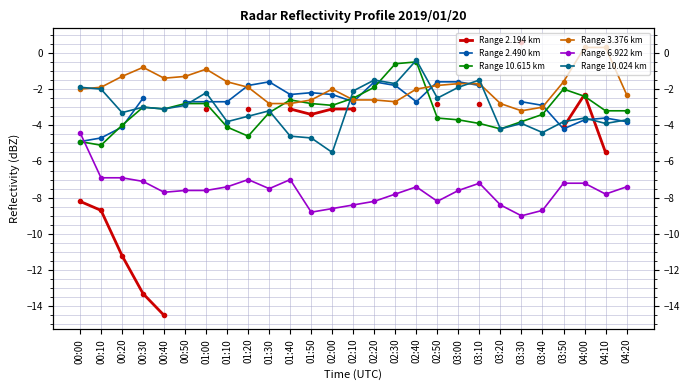

What is the value of the Range 10.024 km point at the 3rd from the left?

-3.3